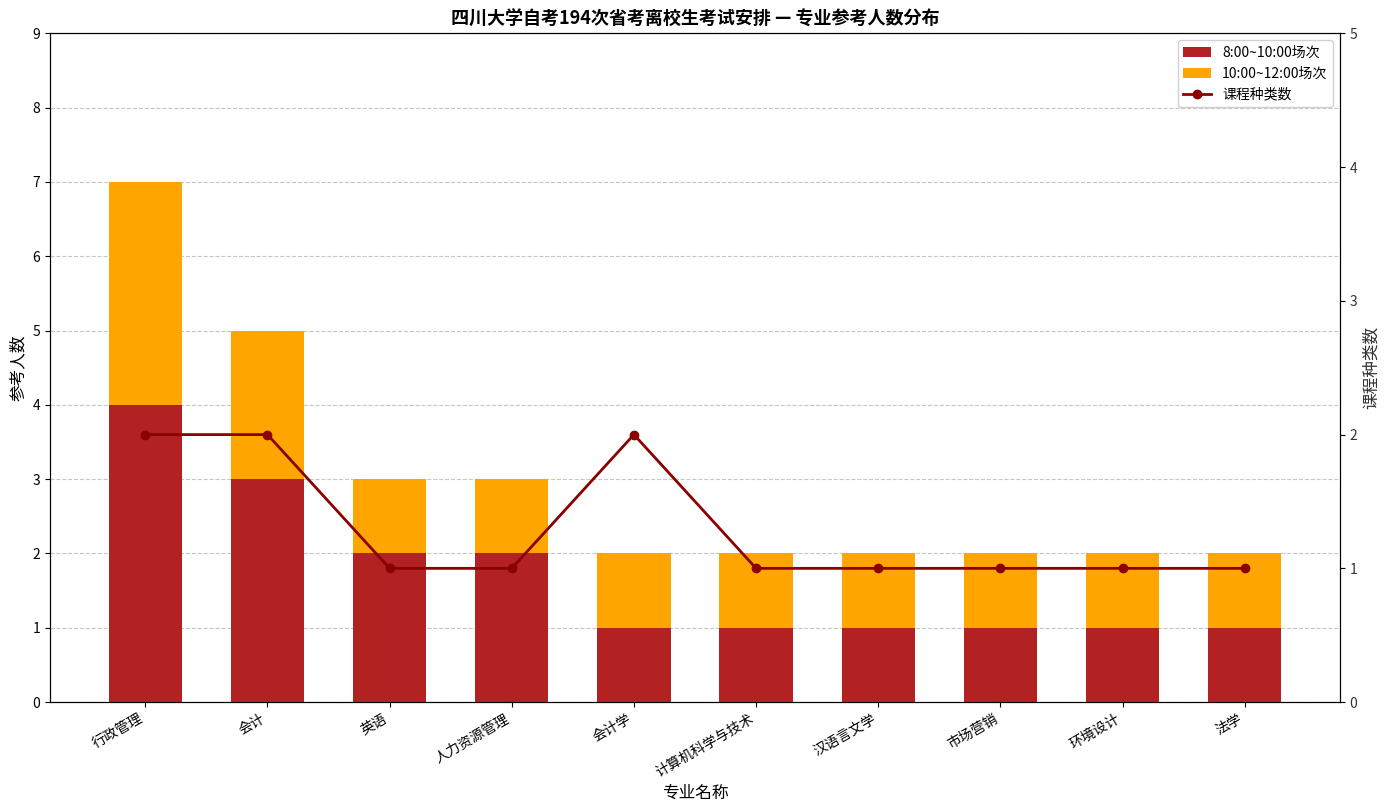

Rank the categories by 8:00~10:00场次 value from lowest to highest.

会计学, 计算机科学与技术, 汉语言文学, 市场营销, 环境设计, 法学, 英语, 人力资源管理, 会计, 行政管理